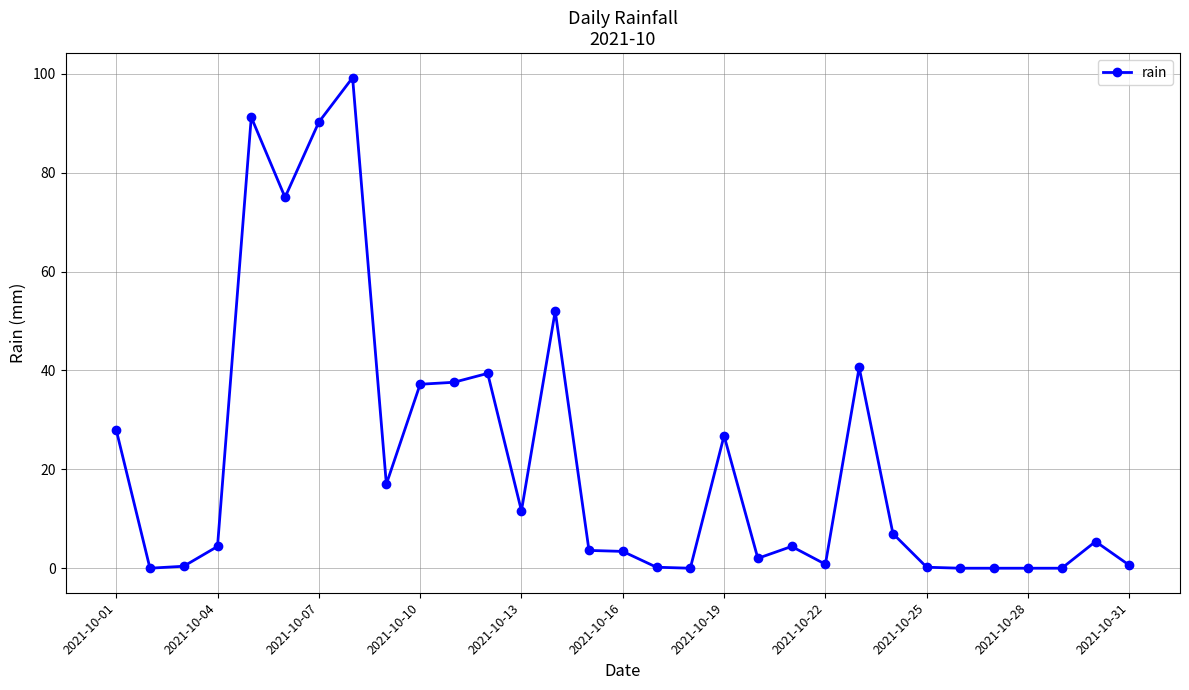

True or false: there are more than 0 points higher than both neighbors.

True